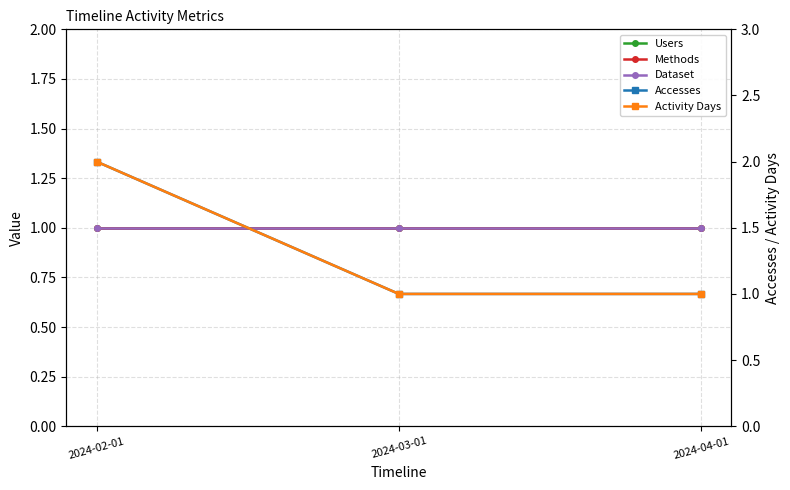

At which label is Accesses closest to 1?

2024-03-01